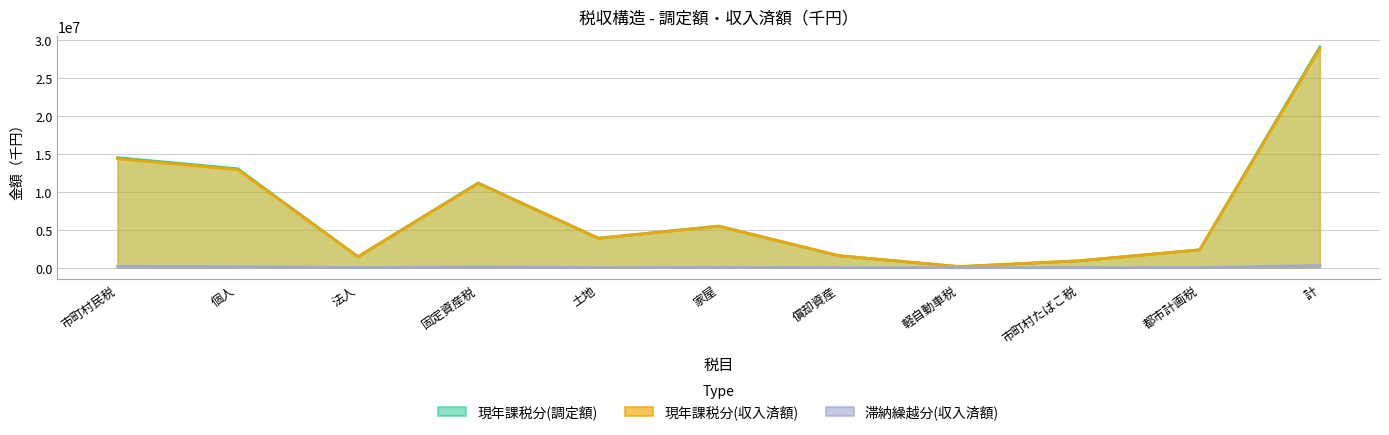

At which label does 滞納繰越分(収入済額) first exceed 37144?

市町村民税